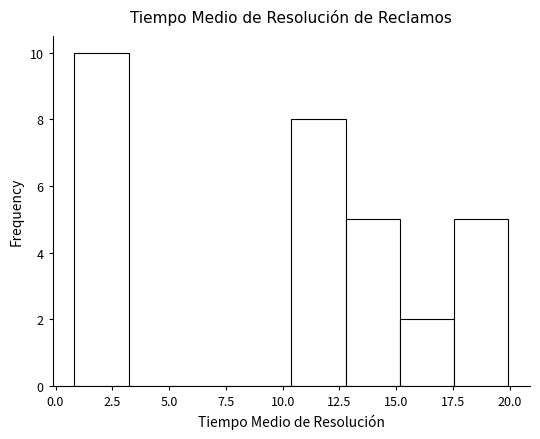

Reading left to right, transcribe this chart: for each bar, give the range it covers on the x-axis and its height. Neither the bar edges nor the heights are printed on the chart, so give them approximately, as read against the axes.

1.0 to 3.0: 10
3.0 to 5.5: 0
5.5 to 8.0: 0
8.0 to 10.5: 0
10.5 to 13.0: 8
13.0 to 15.0: 5
15.0 to 17.5: 2
17.5 to 20.0: 5